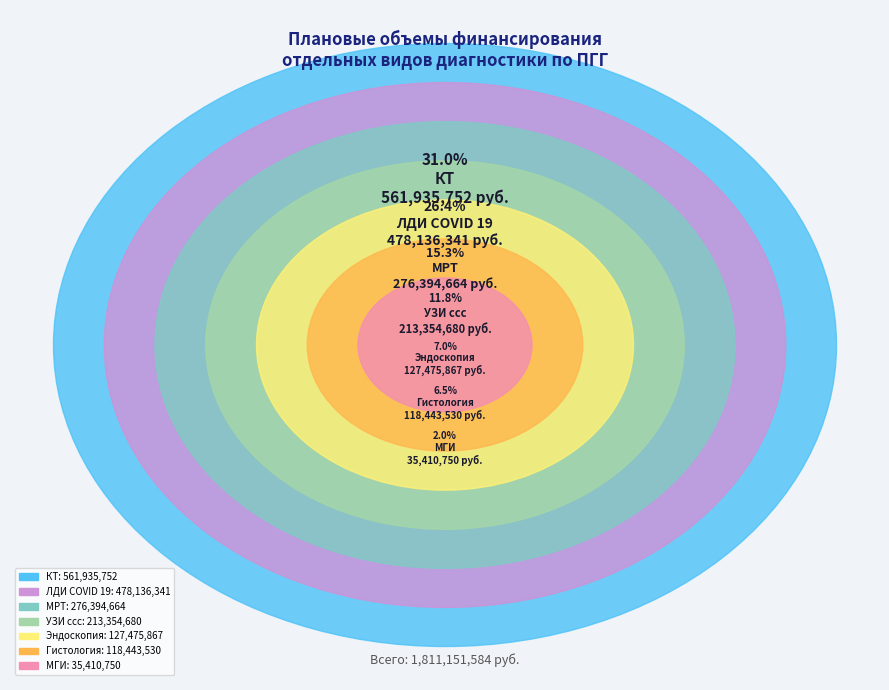

What percentage is the Эндоскопия slice, to the nearest percent?

7%